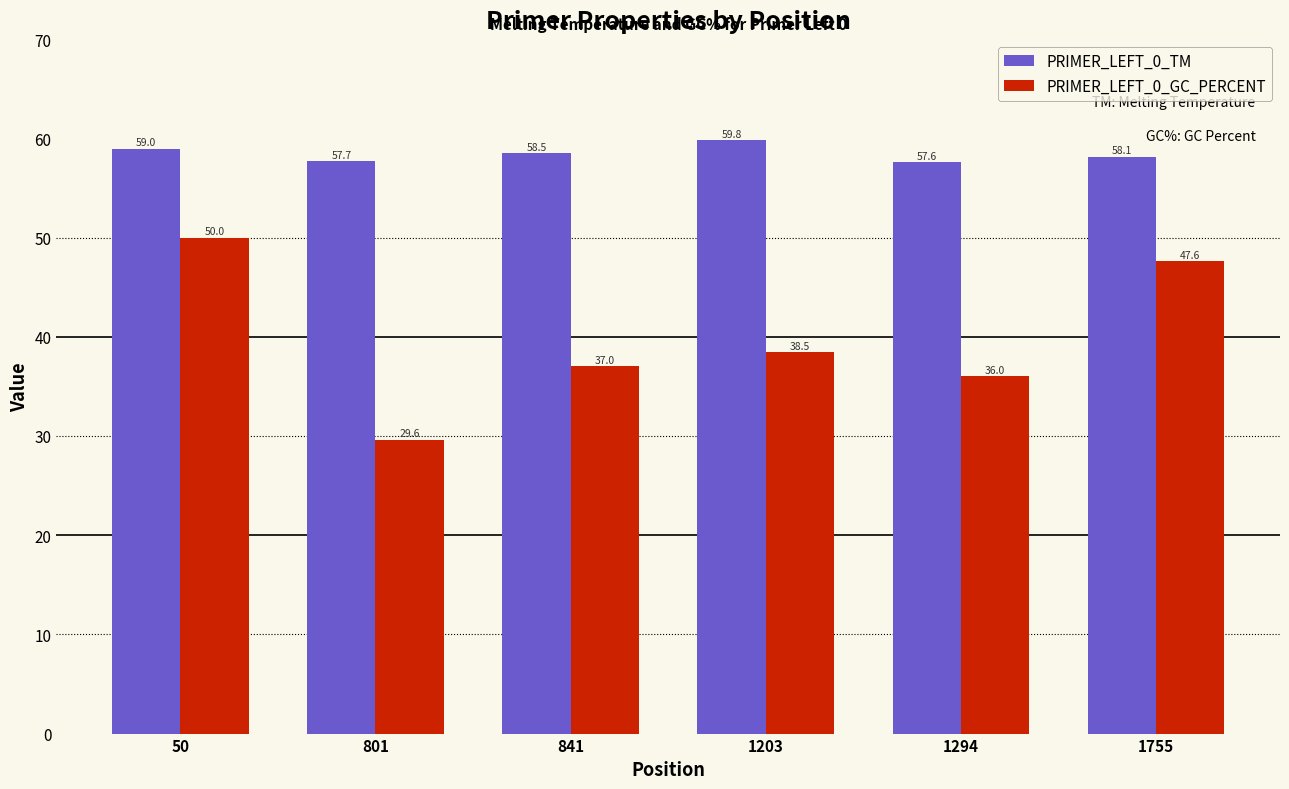

The PRIMER_LEFT_0_TM series shows 58.1 at 1755. True or false?

True